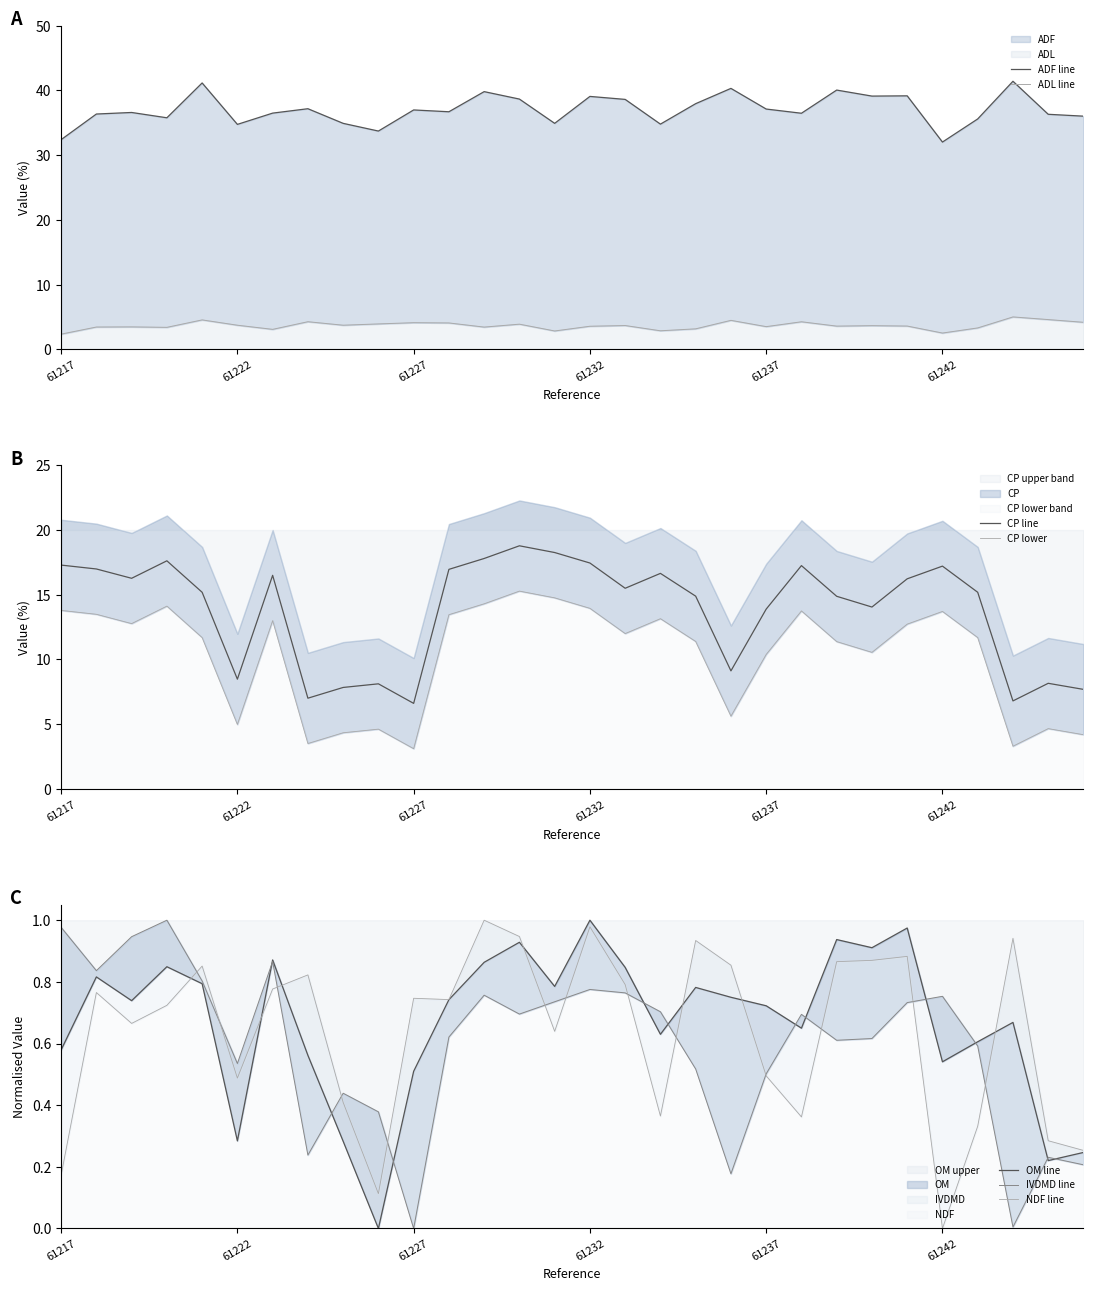

What is the approximate value of OM at 61224?

0.6